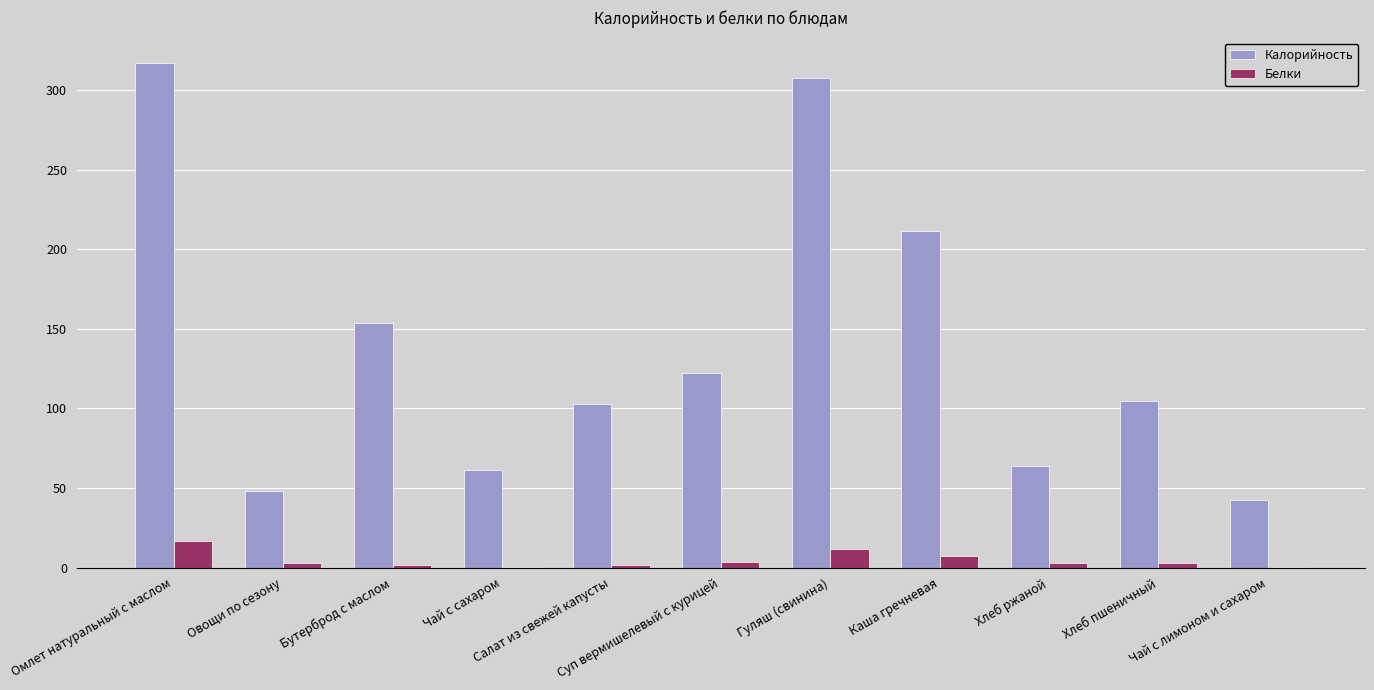

Where is Белки nearest to the value 8?

Каша гречневая